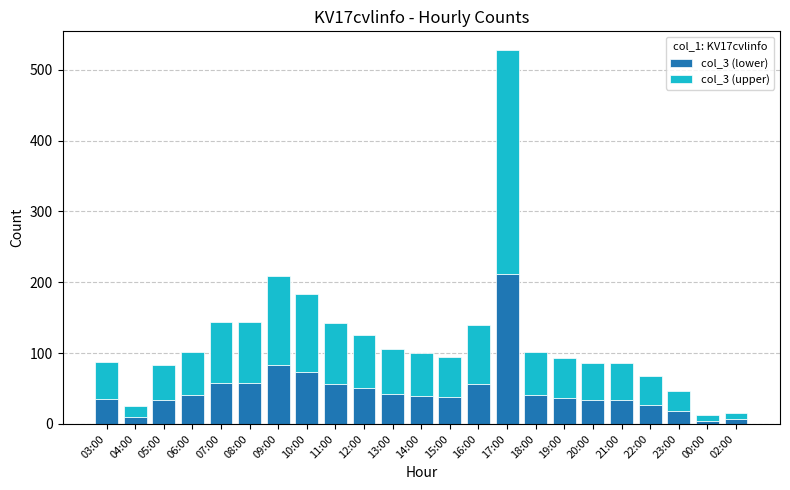

What is the average value of the col_3 (lower) series?

47.3